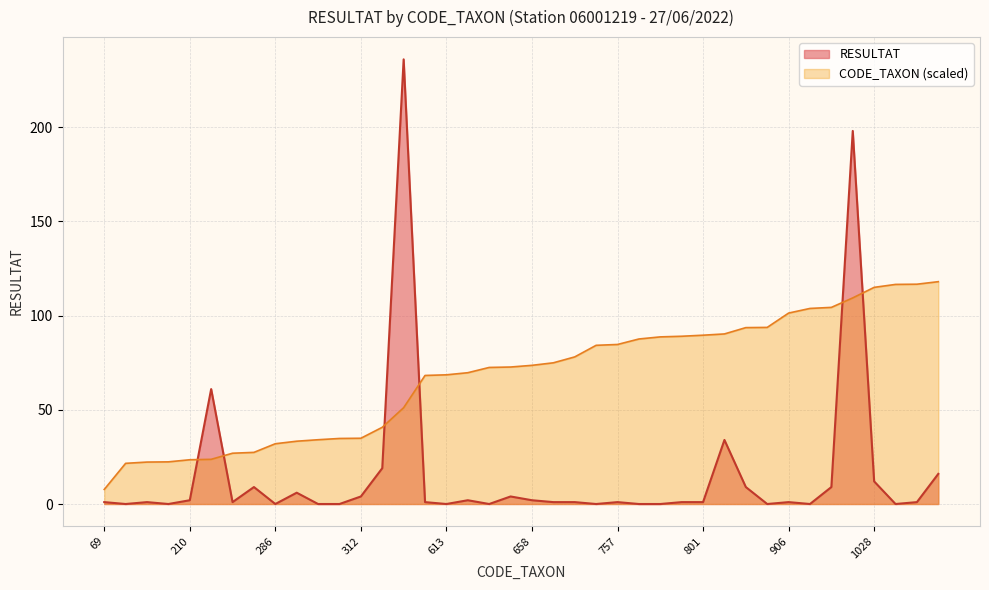

At which label does RESULTAT reach its peak?

457